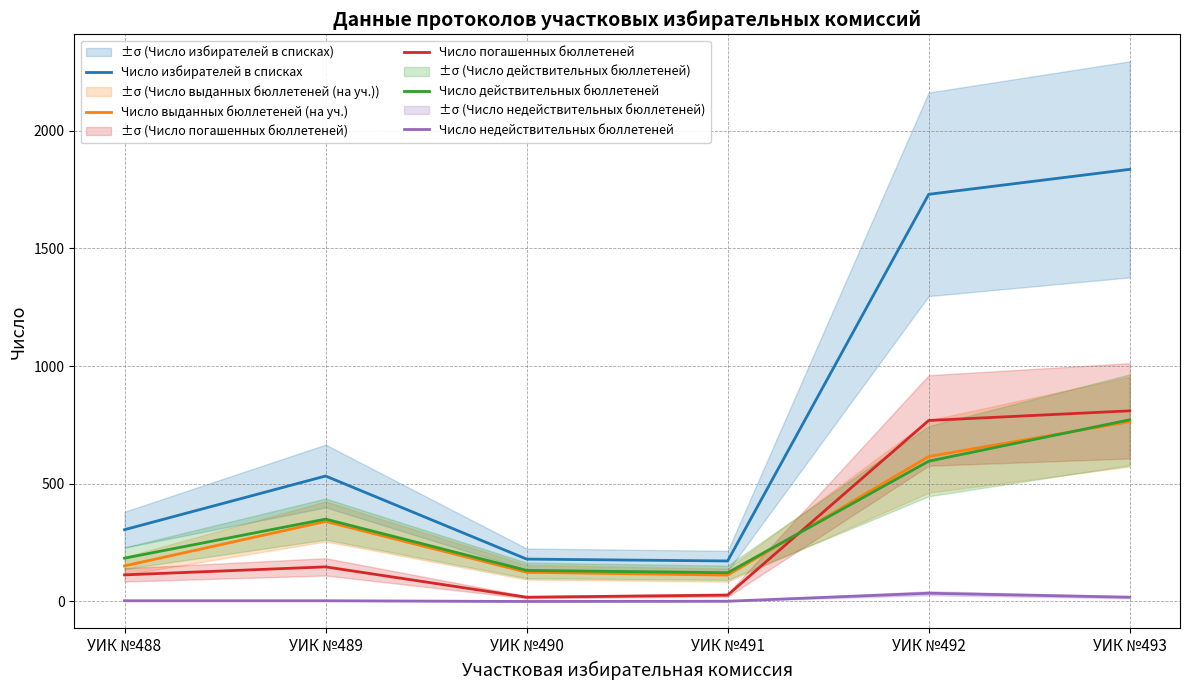

Between УИК №489 and УИК №493, which series saw the biggest shift?

Число избирателей в списках